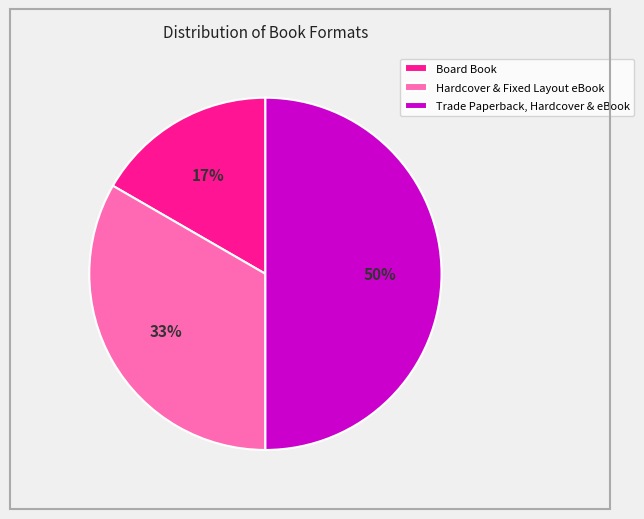

To the nearest percent, what is the difference between the Board Book and Trade Paperback, Hardcover & eBook slice percentages?

33%